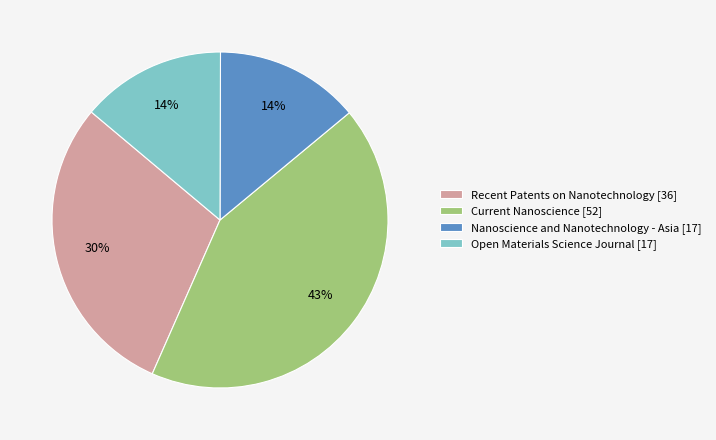

To the nearest percent, what is the difference between the largest and smallest slice percentages?

29%